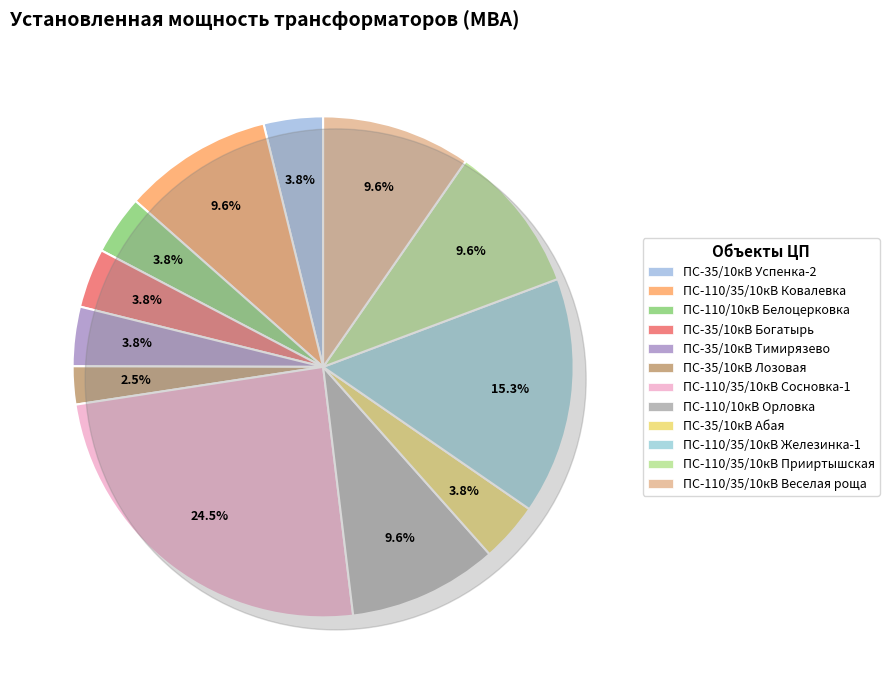

To the nearest percent, what is the difference between the largest and smallest slice percentages?

22%